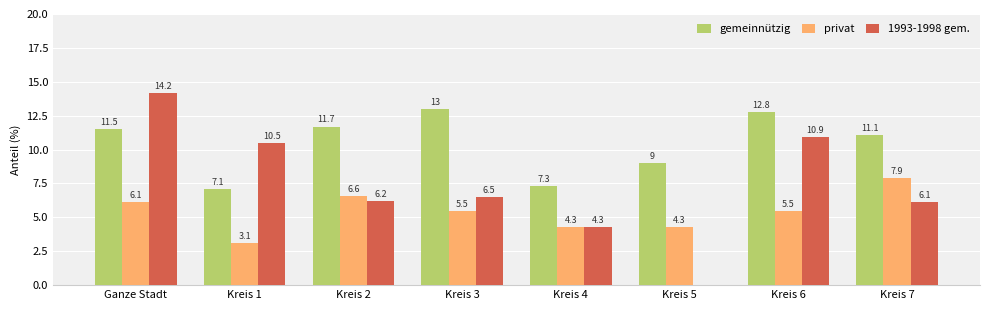

The value of privat at Kreis 7 is 7.9. True or false?

True